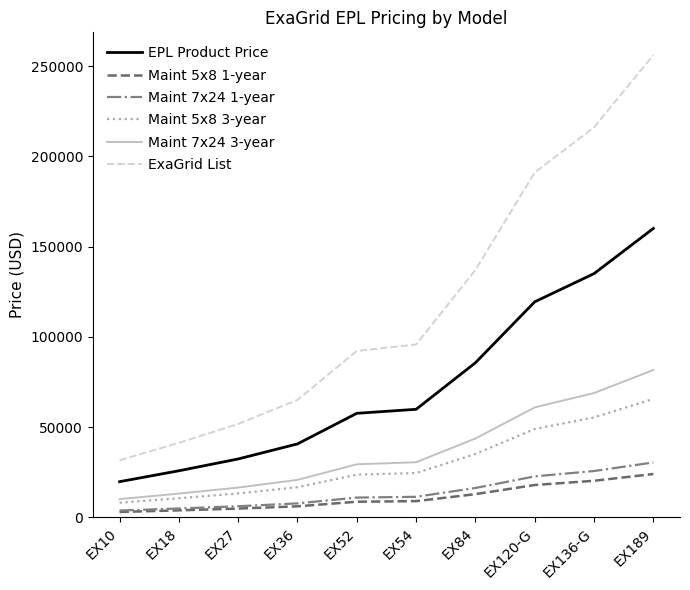

Which series changed the most between EX18 and EX189?

ExaGrid List